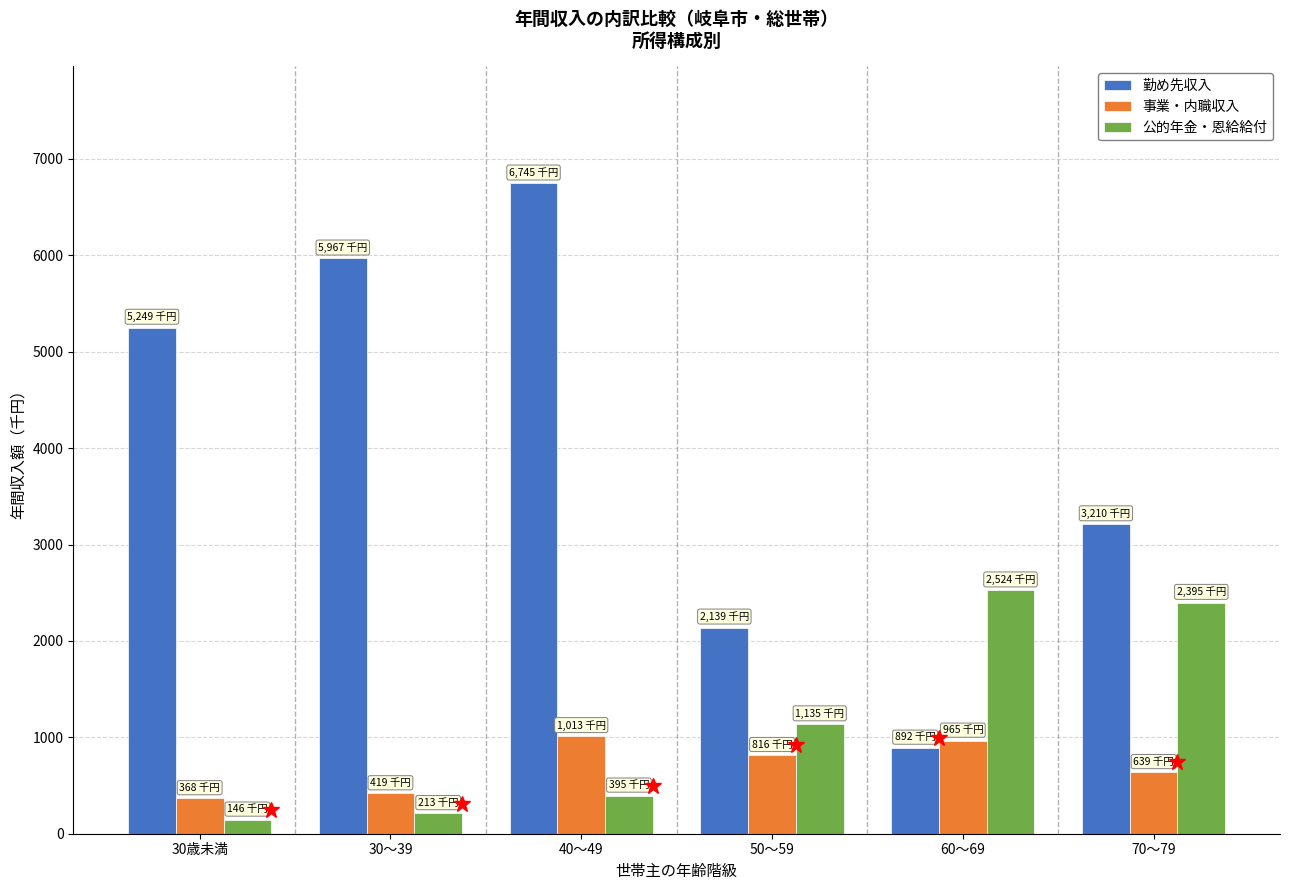

At 70～79, list the series in order from largest to smallest.

勤め先収入, 公的年金・恩給給付, 事業・内職収入